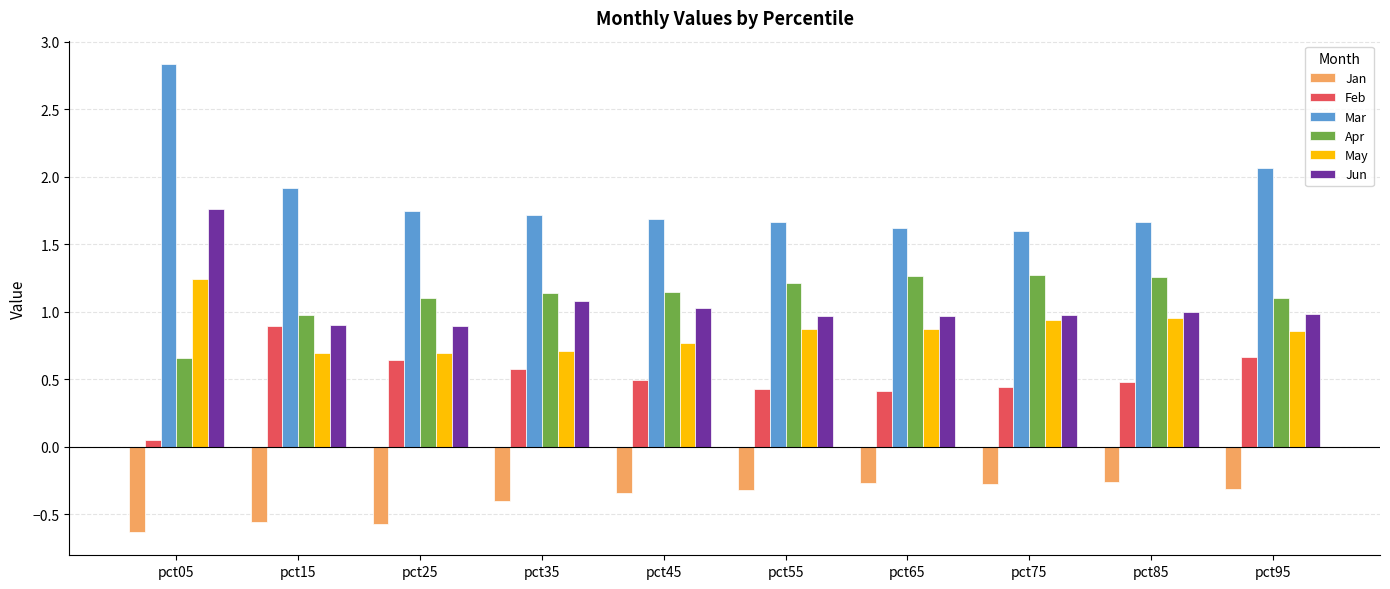

What is the difference between the highest and lowest values at pct65?

1.9